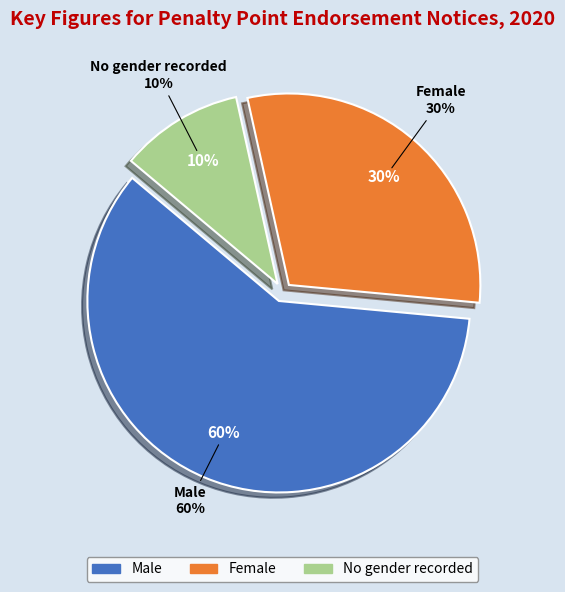

Which slice is the largest?

Male